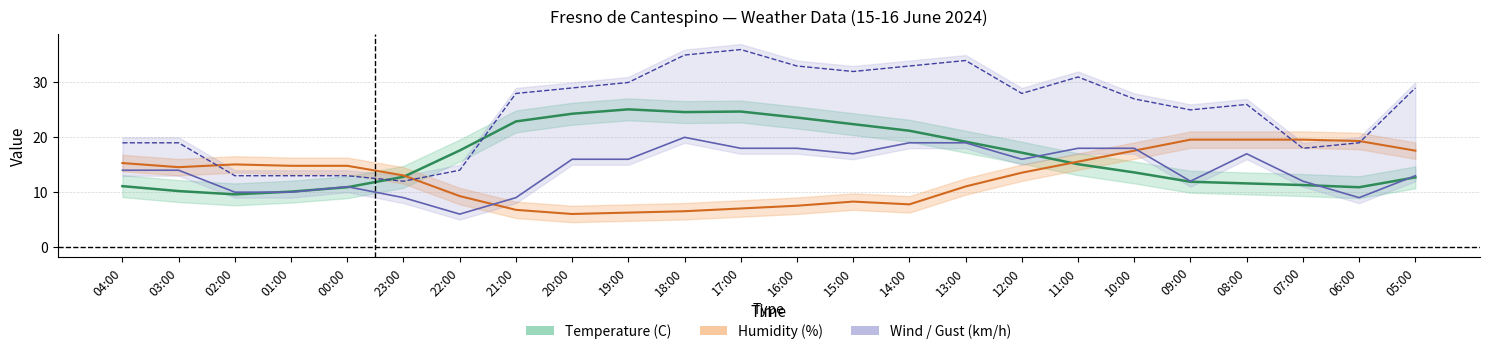

At how many categories does at least one series exceed 10?

24